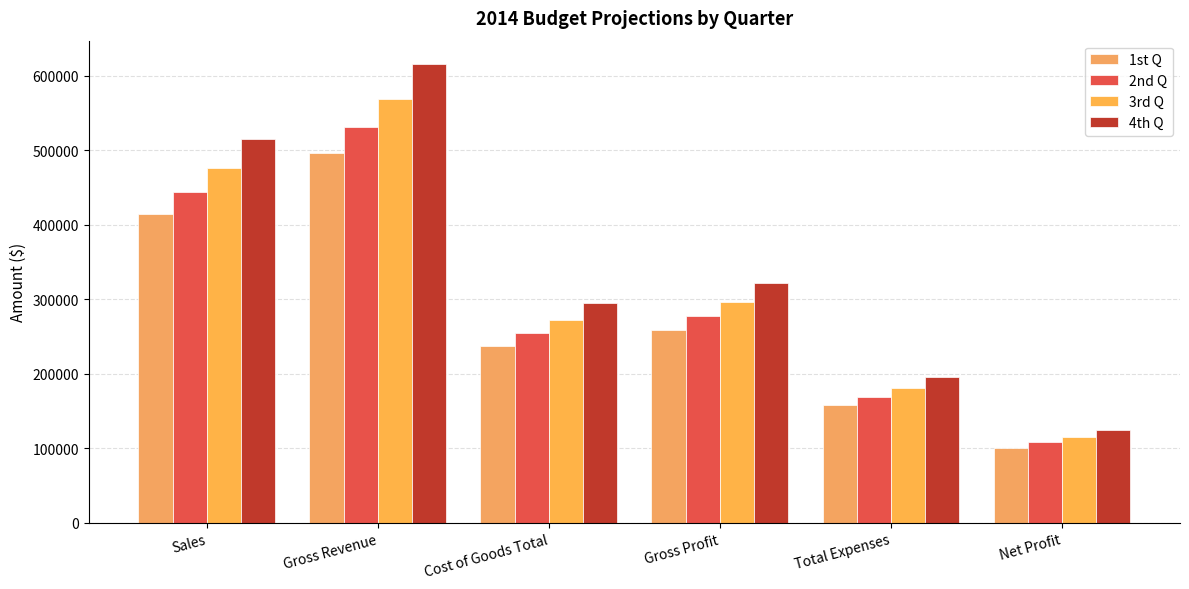

How many series are shown in this chart?

4